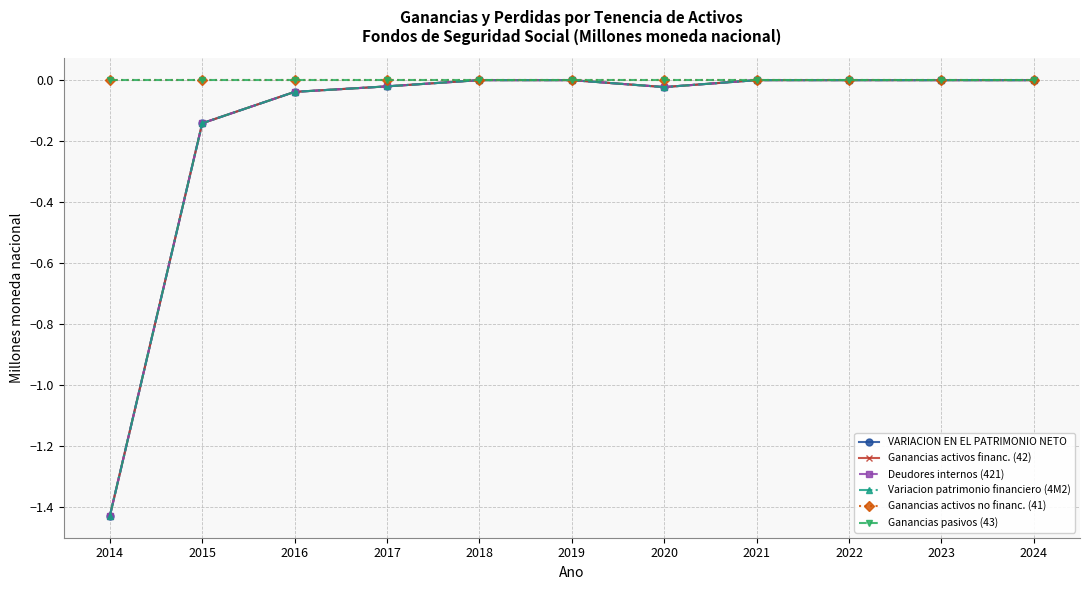

True or false: VARIACION EN EL PATRIMONIO NETO has more than 1 interior local peaks.

False